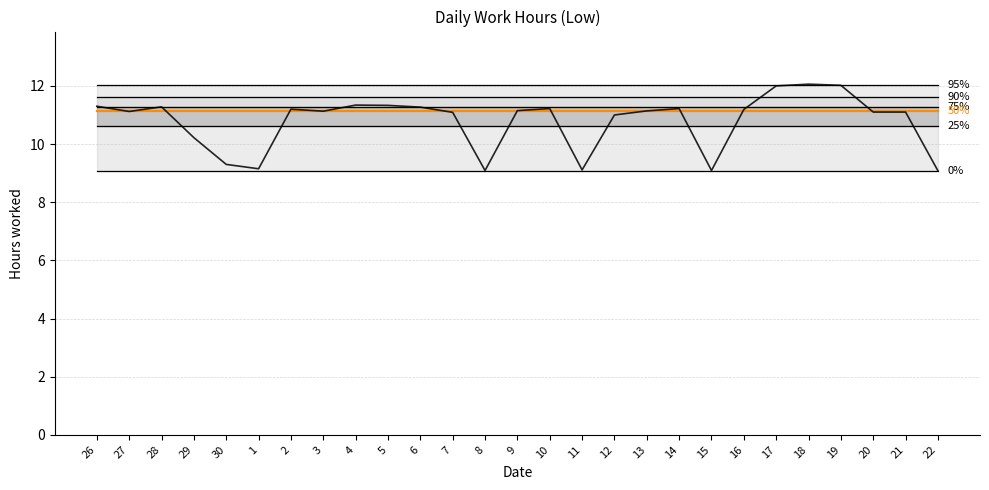

At which category does the chart reach its minimum across all series?

22